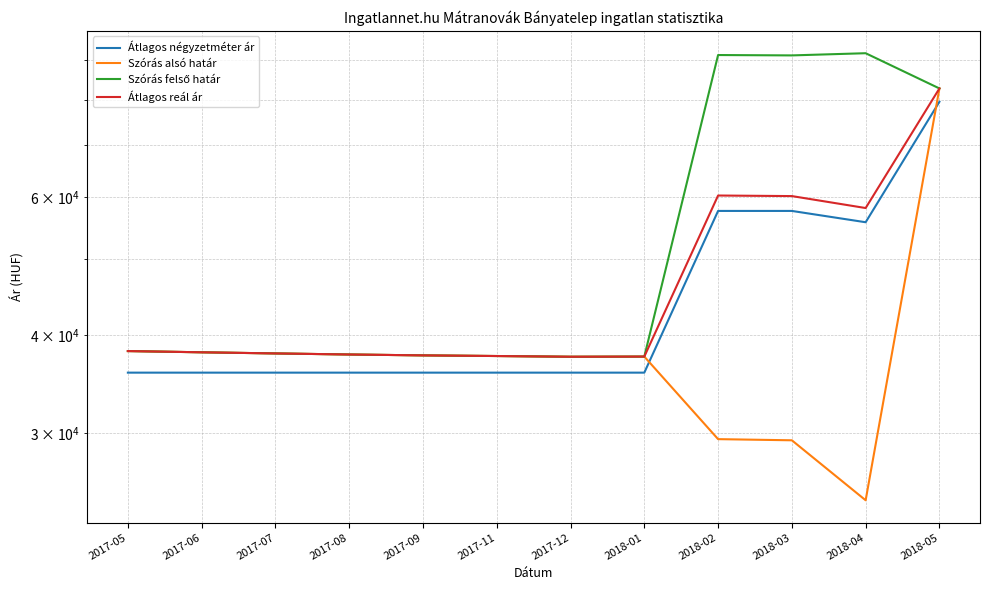

What is the label of the 3rd point from the left?

2017-07